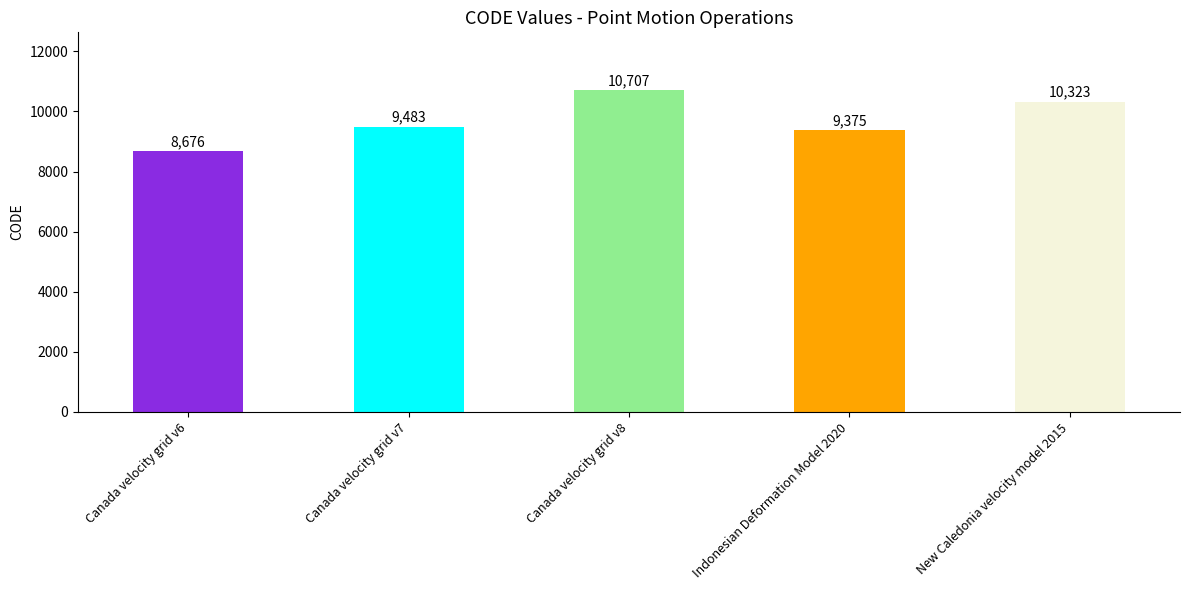

Which category has the lowest value across all series?

Canada velocity grid v6